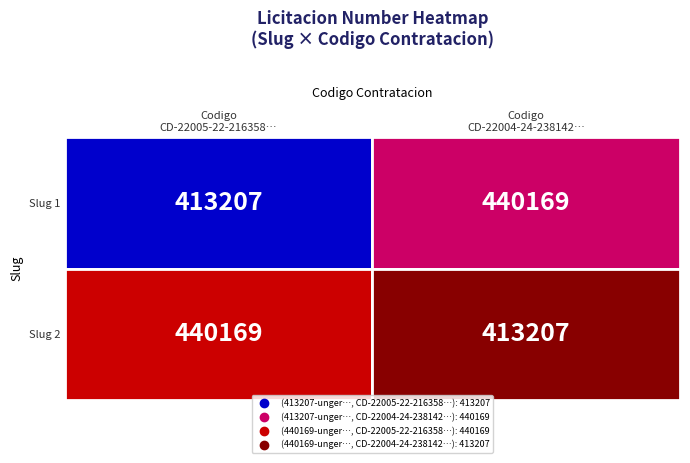

What is the lowest value of the 413207-unger-garcete-group-sa-1 series?

413207